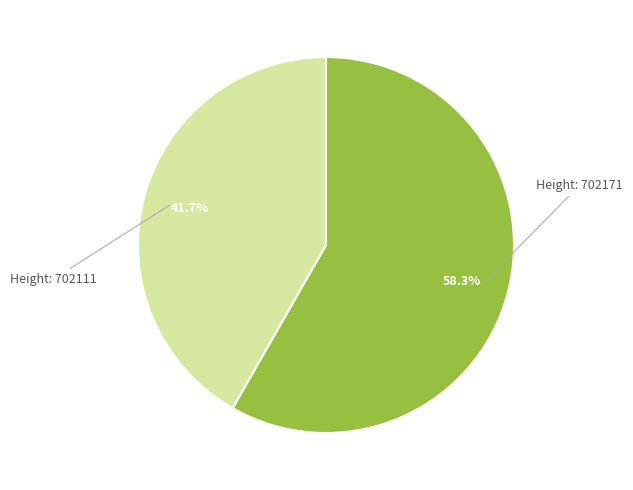

Is there a majority slice in this chart?

Yes